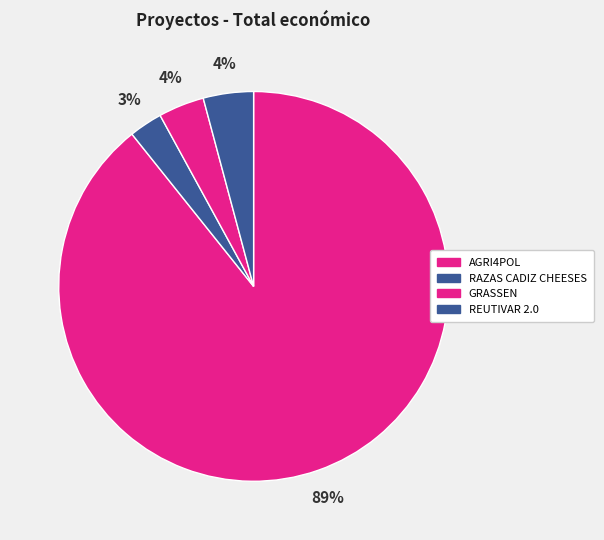

How many segments does this pie chart have?

4